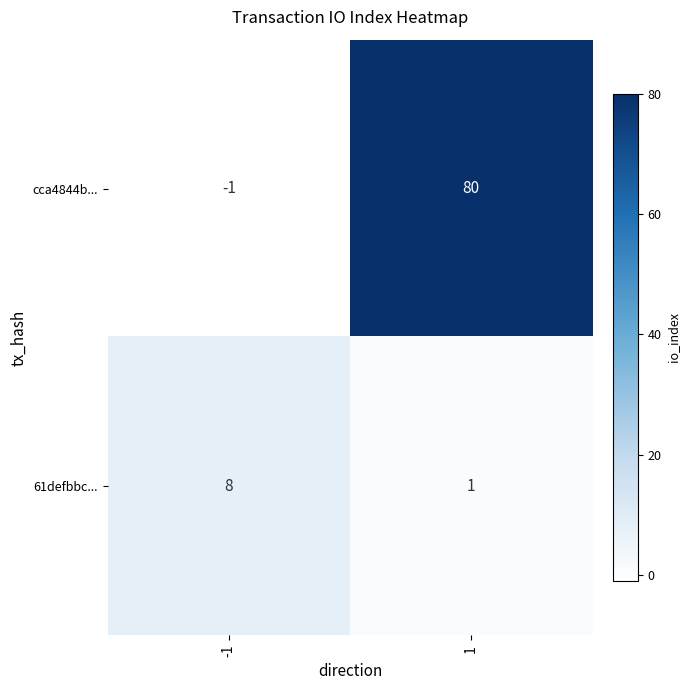

What is the difference between the highest and lowest values at -1?

9